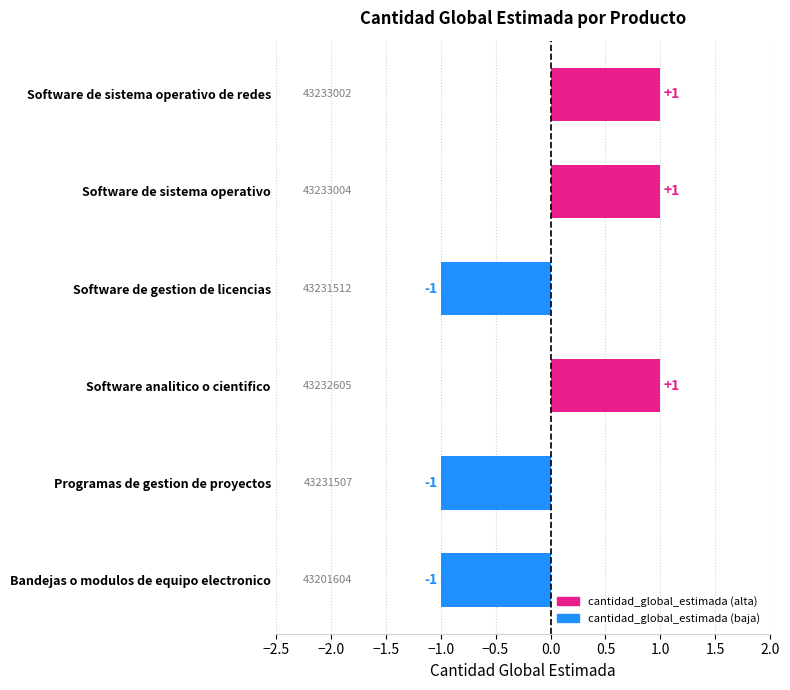

What is the greatest value displayed?

1